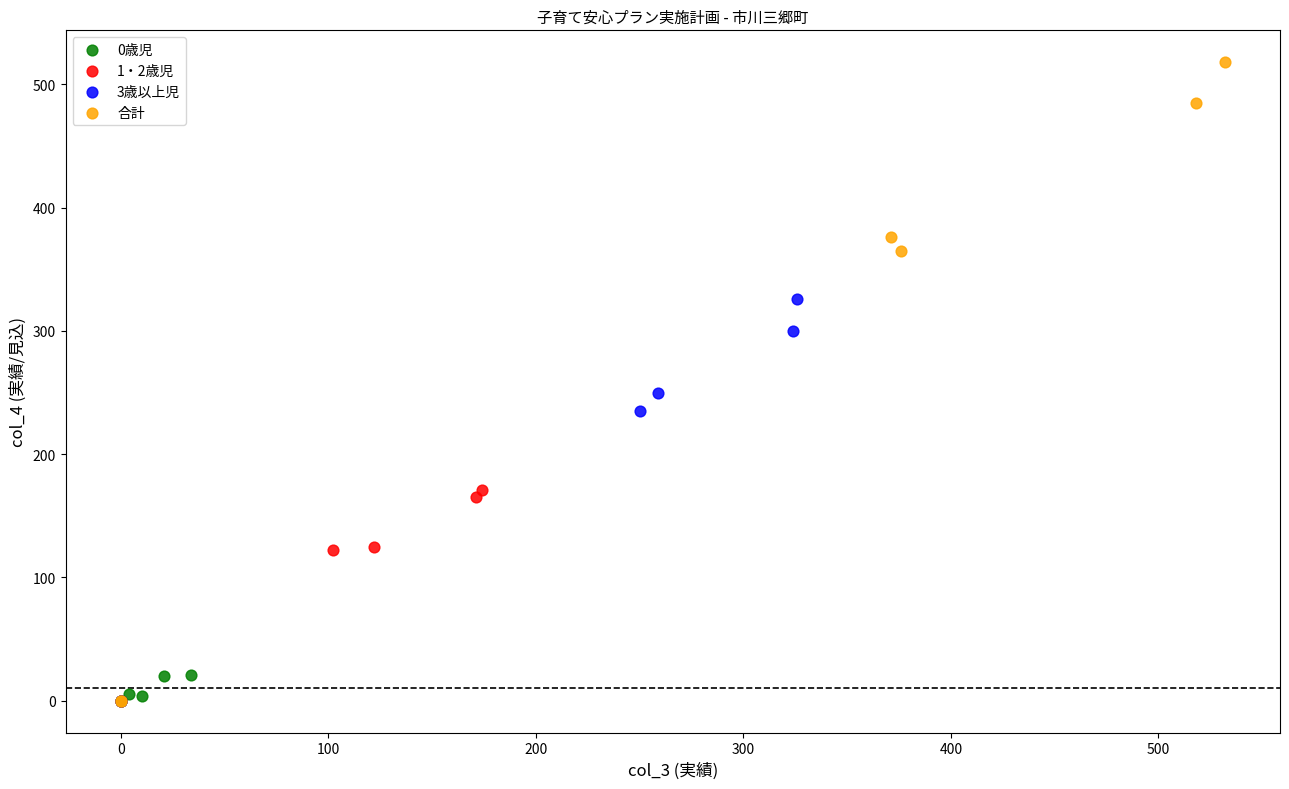

What are all the series names shown in the legend?

0歳児, 1・2歳児, 3歳以上児, 合計